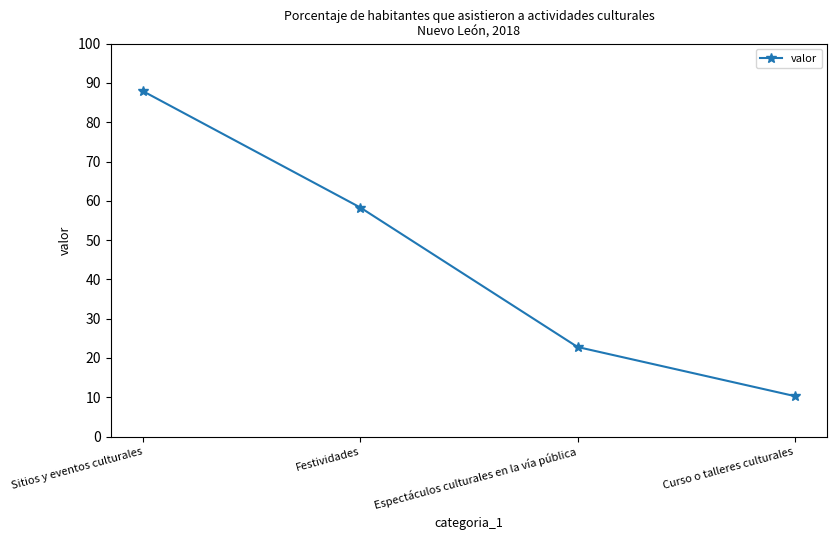

What is the change in value from Espectáculos culturales en la vía pública to Curso o talleres culturales?

-12.5